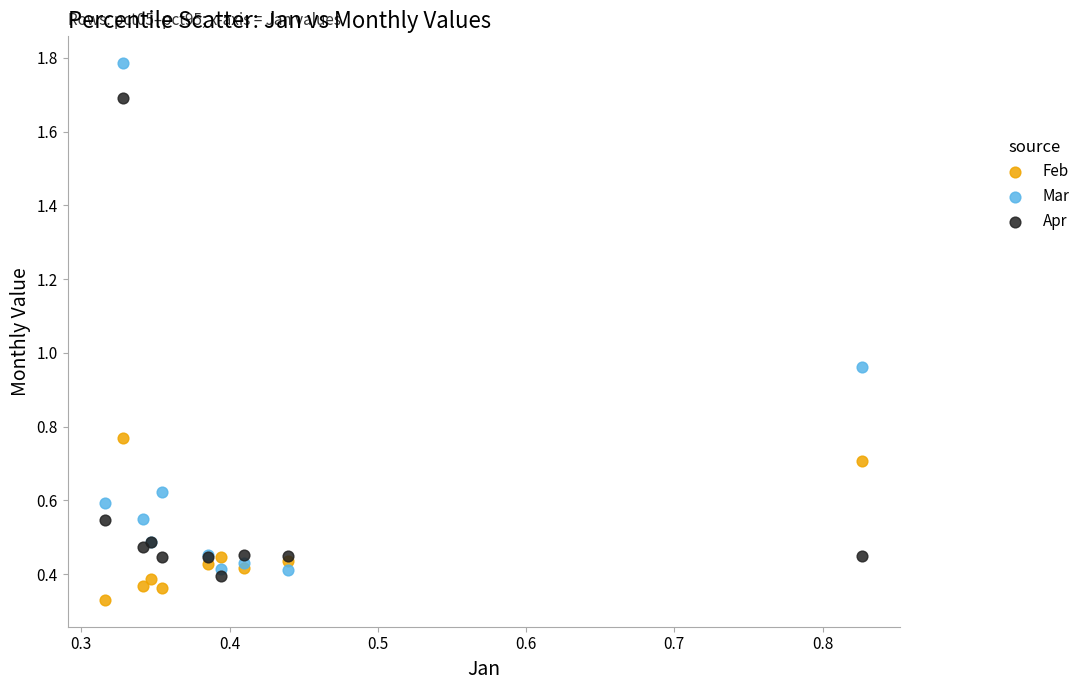

Which series reaches the maximum Y coordinate?

Mar